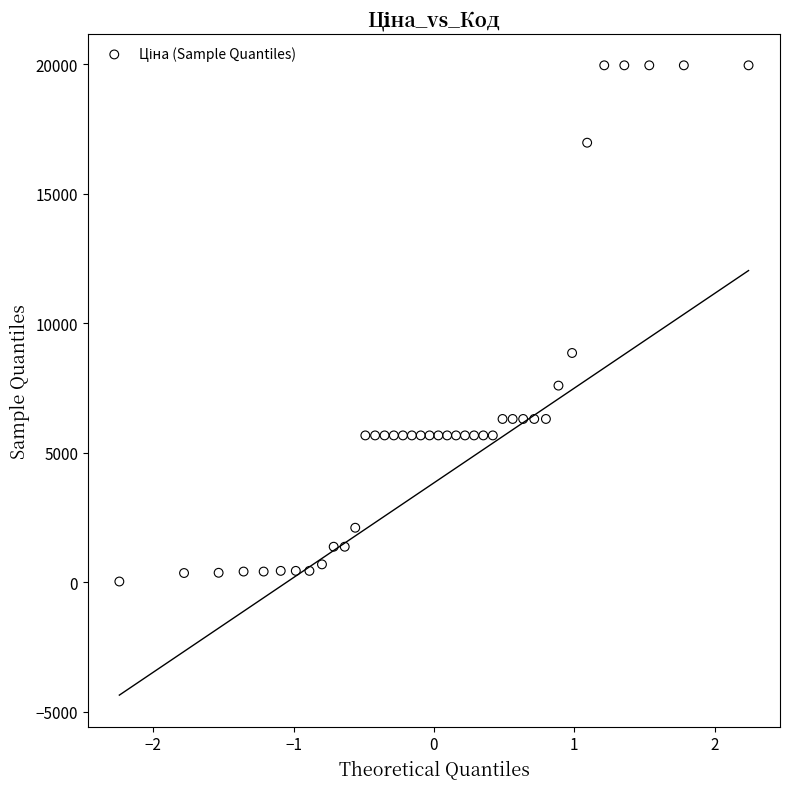

What is the range of X values (max minus min)?

4.5